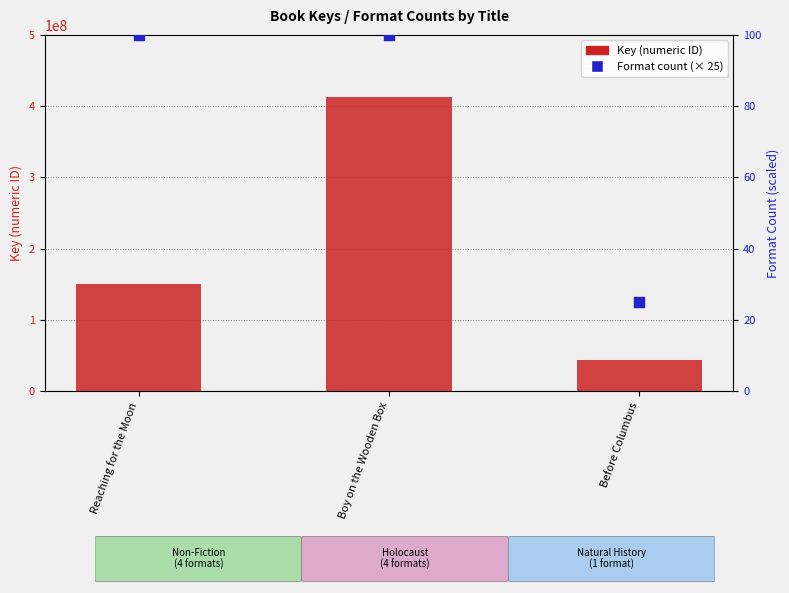

What are all the series names shown in the legend?

Key (numeric ID), Format count (× 25)